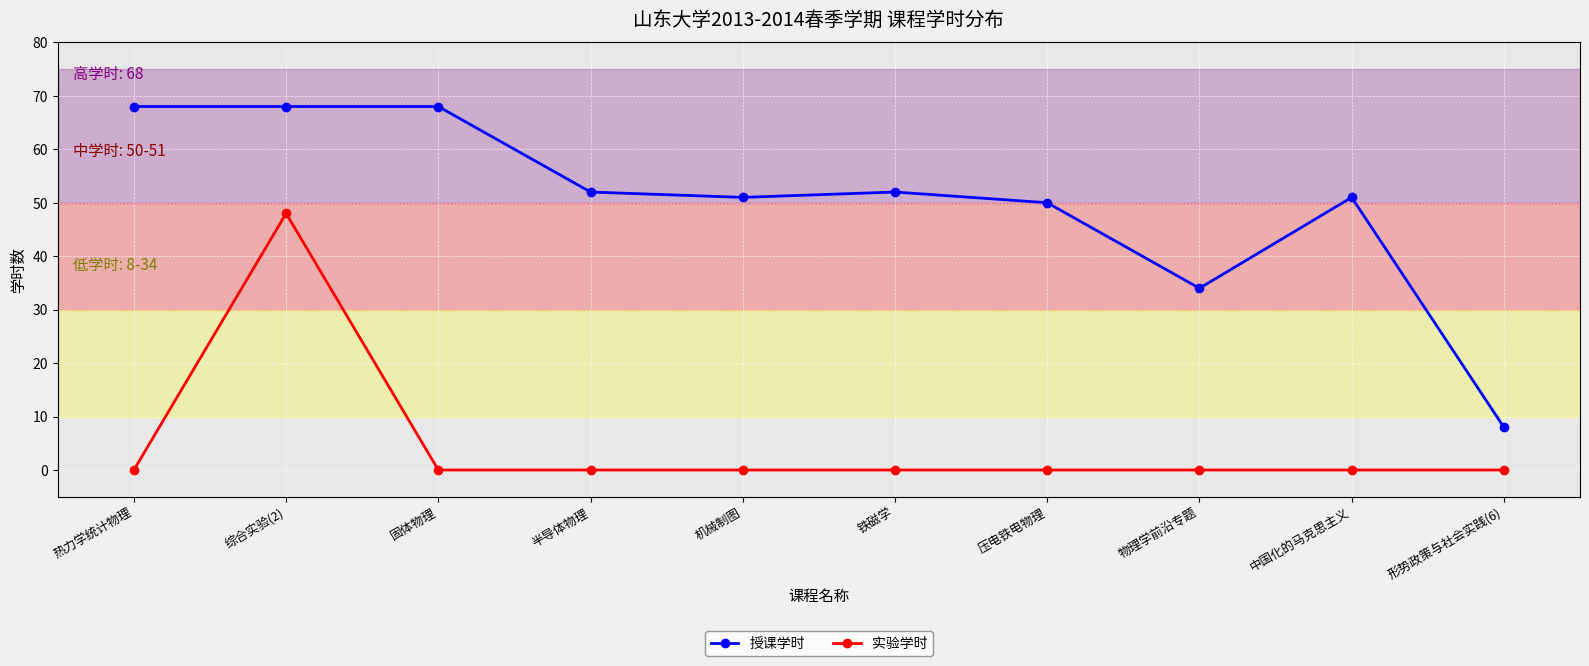

How many values in the 授课学时 series are below 52?

5